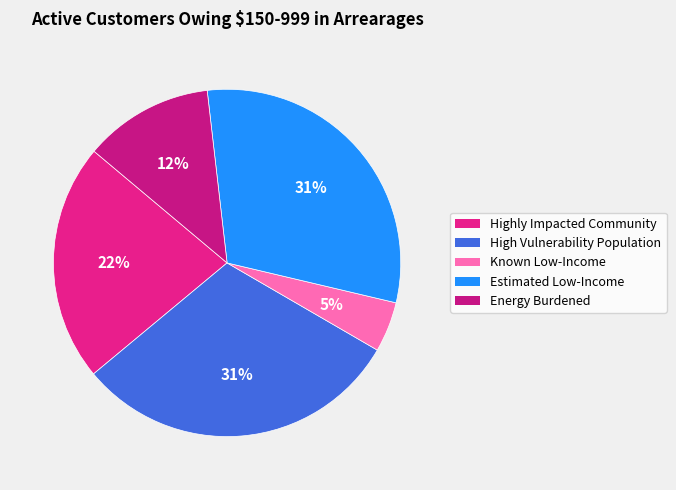

Combined, what portion of the pie is Known Low-Income and Highly Impacted Community?

26.8%